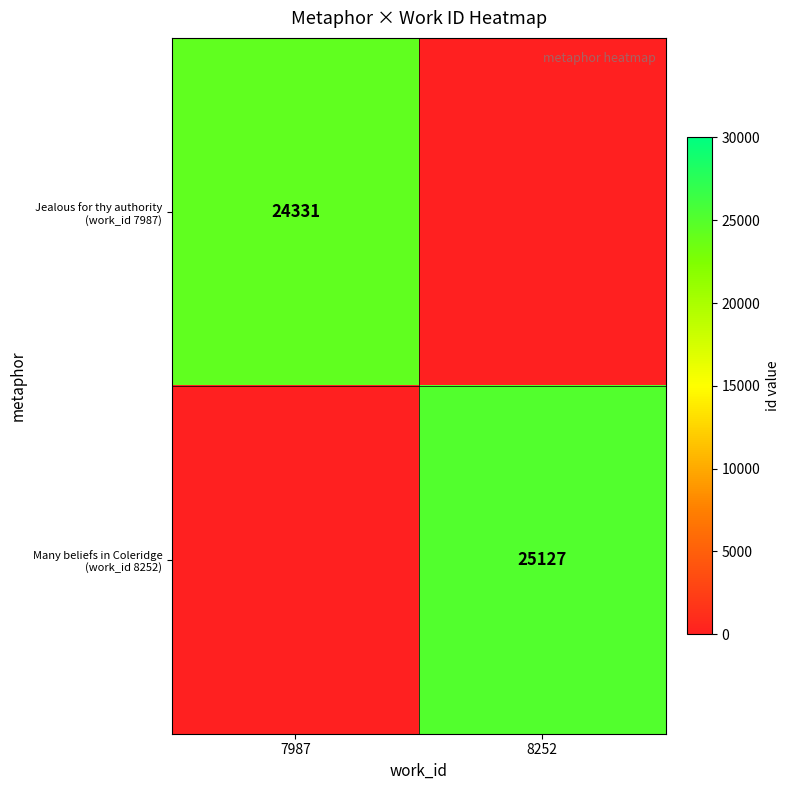

Which series changed the most between 7987 and 8252?

Many beliefs in Coleridge (work_id 8252)